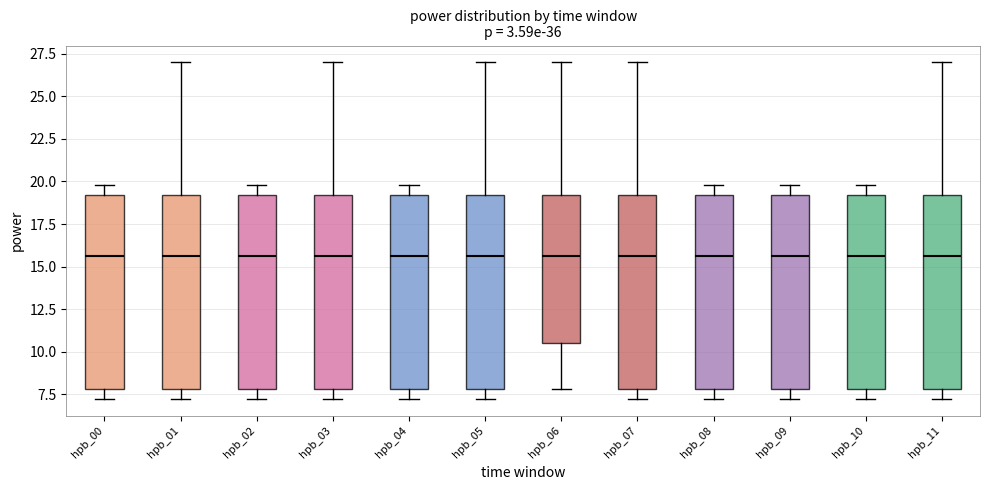

Reading left to right, transcribe this box plot: for each box, give where its median line is, the range the box spans, and where its two whiskers end, as read against the y-axis. The values are not printed on the chart, so give them approximately, as read against the axis.

hpb_00: median 15.5, box 8.0 to 19.0, whiskers 7.0 to 20.0
hpb_01: median 15.5, box 8.0 to 19.0, whiskers 7.0 to 27.0
hpb_02: median 15.5, box 8.0 to 19.0, whiskers 7.0 to 20.0
hpb_03: median 15.5, box 8.0 to 19.0, whiskers 7.0 to 27.0
hpb_04: median 15.5, box 8.0 to 19.0, whiskers 7.0 to 20.0
hpb_05: median 15.5, box 8.0 to 19.0, whiskers 7.0 to 27.0
hpb_06: median 15.5, box 10.5 to 19.0, whiskers 8.0 to 27.0
hpb_07: median 15.5, box 8.0 to 19.0, whiskers 7.0 to 27.0
hpb_08: median 15.5, box 8.0 to 19.0, whiskers 7.0 to 20.0
hpb_09: median 15.5, box 8.0 to 19.0, whiskers 7.0 to 20.0
hpb_10: median 15.5, box 8.0 to 19.0, whiskers 7.0 to 20.0
hpb_11: median 15.5, box 8.0 to 19.0, whiskers 7.0 to 27.0